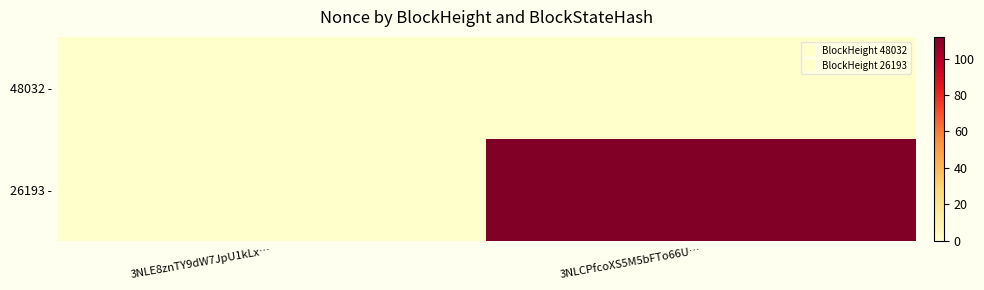

Reading left to right, list all the values displayed in this chart.

48032 -: 3NLE8znTY9dW7JpU1kLx…=0	3NLCPfcoXS5M5bFTo66U…=0
26193 -: 3NLE8znTY9dW7JpU1kLx…=0	3NLCPfcoXS5M5bFTo66U…=112